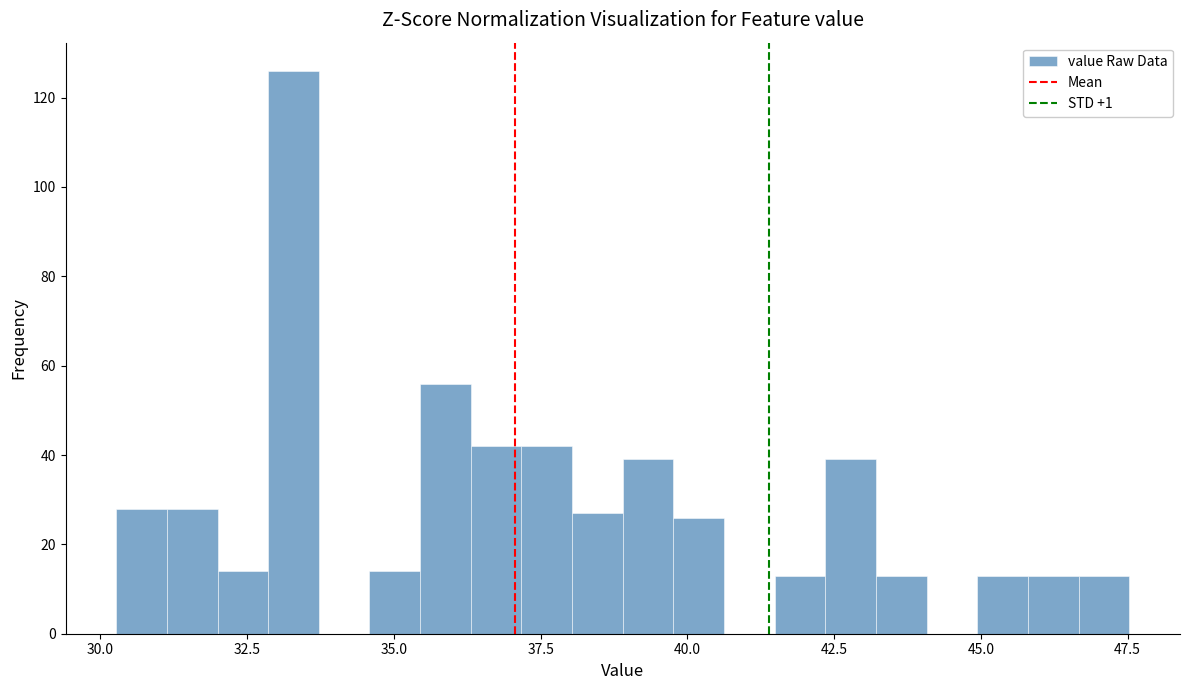

Read against the x-axis, roughly where is the centre of the tallest bar?

33.5